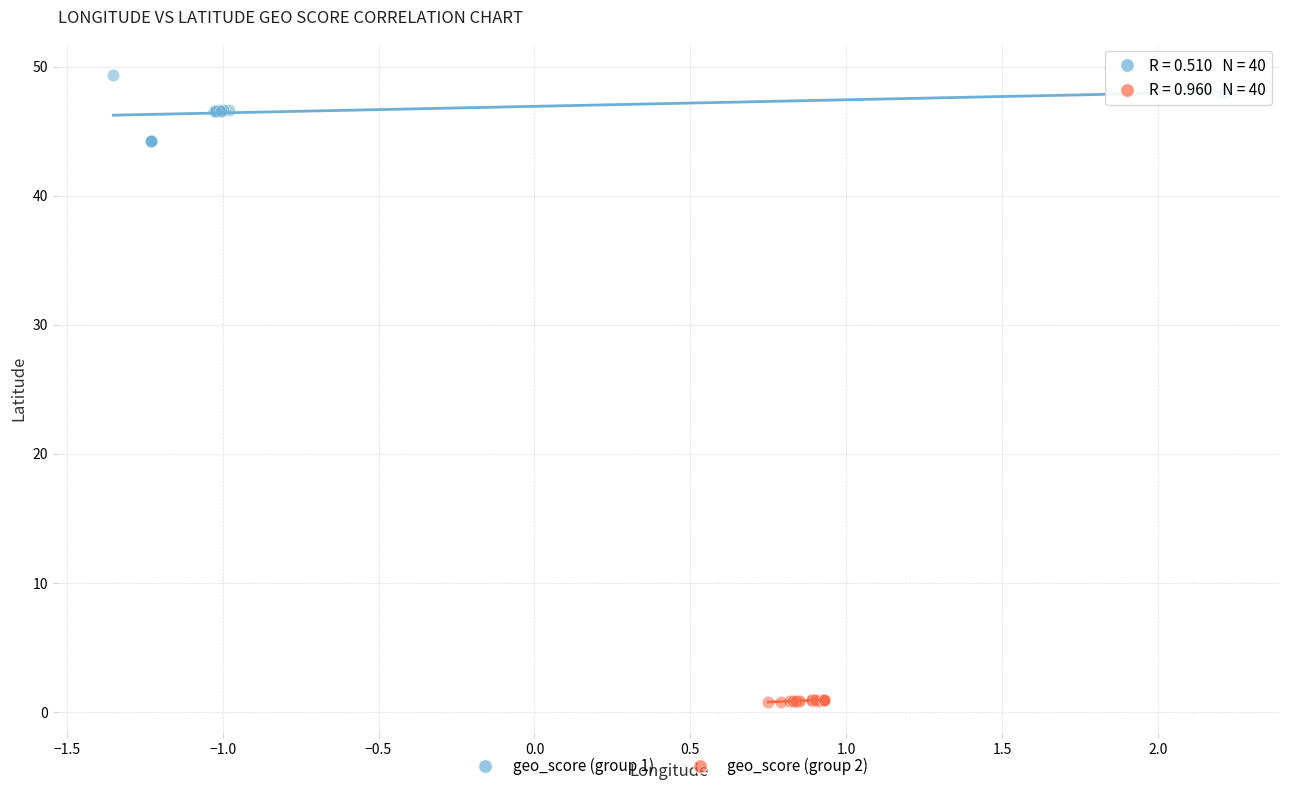

Which series reaches the minimum Y coordinate?

geo_score (group 2)